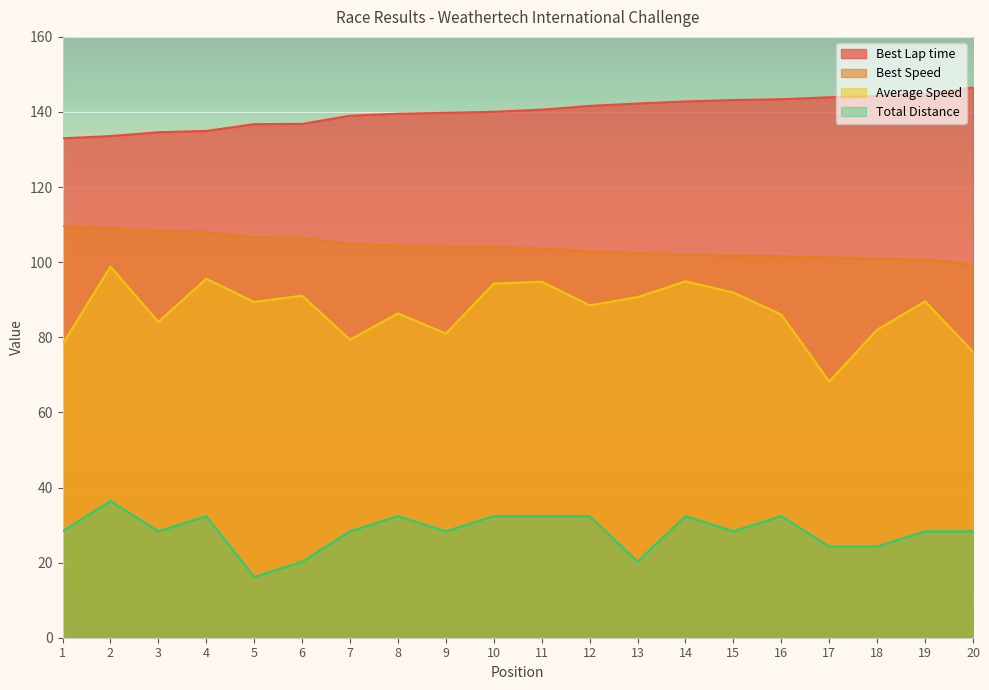

Which series has the largest range (max minus min)?

Average Speed